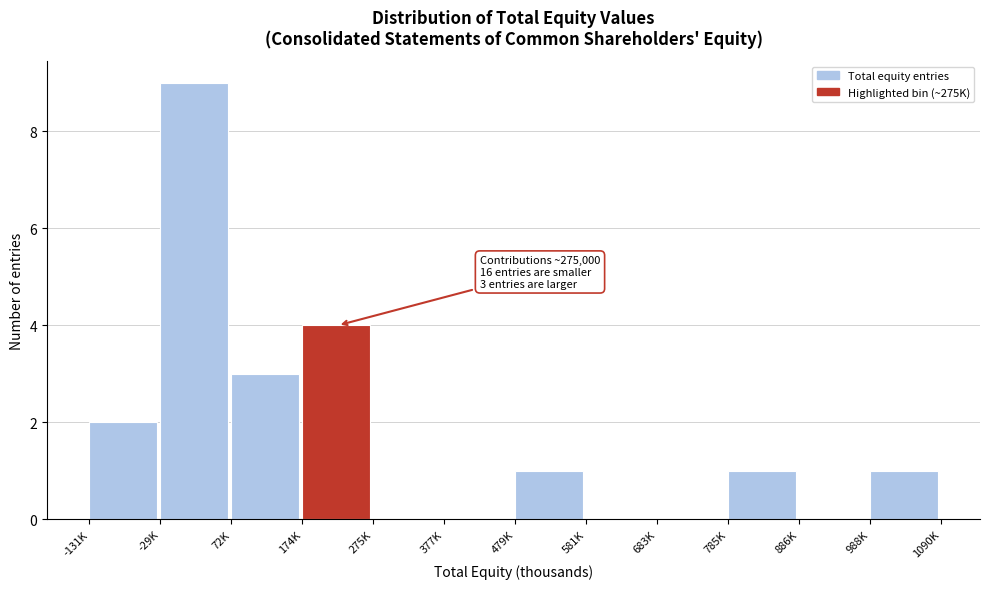

Reading right to left, what are all the values shown in this chart?

988K=1	886K=0	785K=1	683K=0	581K=0	479K=1	377K=0	275K=0	174K=4	72K=3	-29K=9	-131K=2